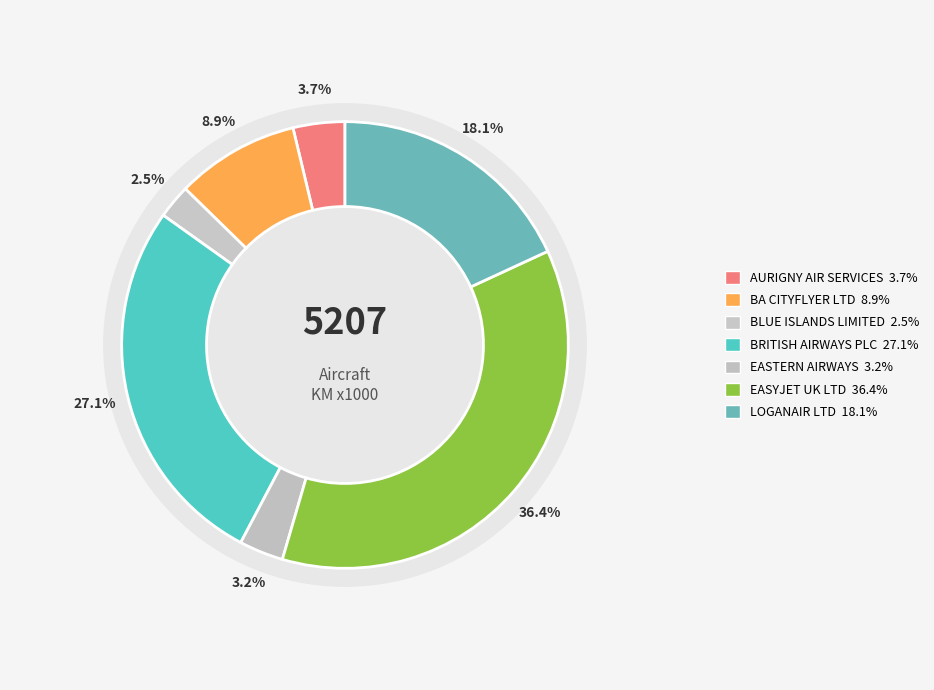

How many slices are in this pie chart?

7